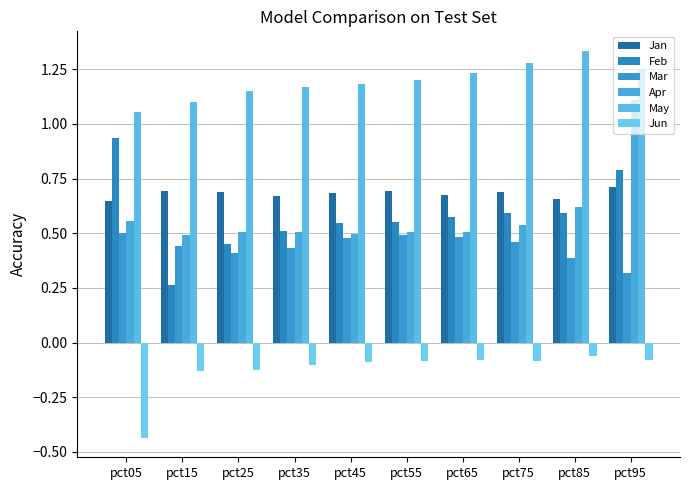

Count the number of categories in the chart.

10